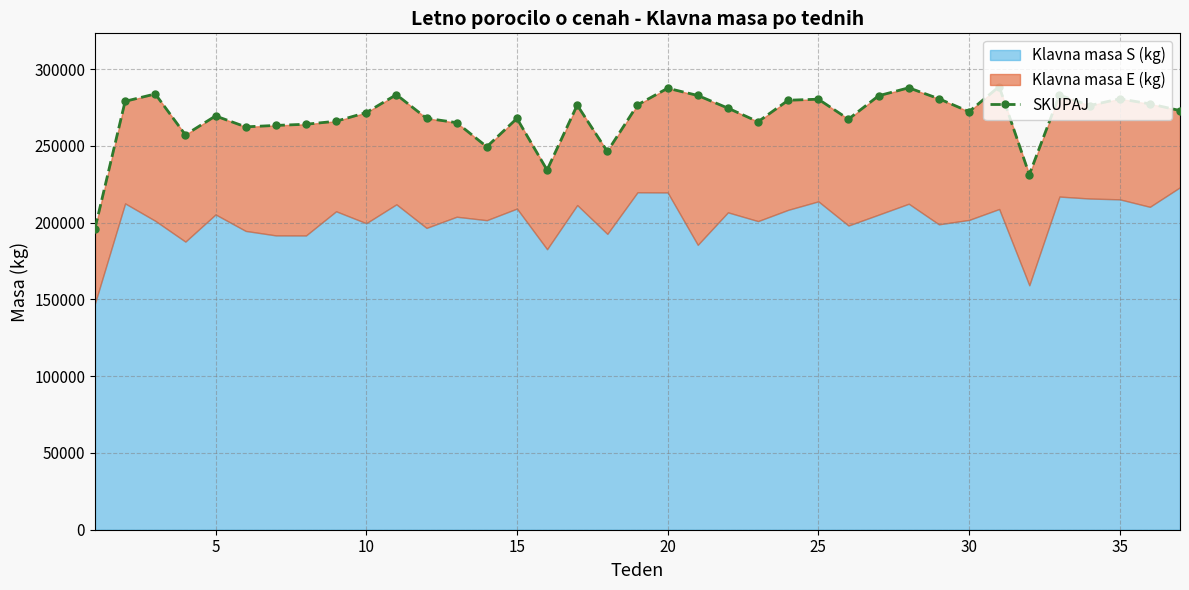

Reading right to left, list all the values displayed in this chart.

272977	277353	280624	276253	283078	231290	288636	272279	280675	287809	282623	267399	280378	279701	265714	274570	282815	287521	276675	246323	276521	234264	267868	249419	265106	267958	283350	271650	266035	264065	263302	262369	269479	257168	283802	279000	196149